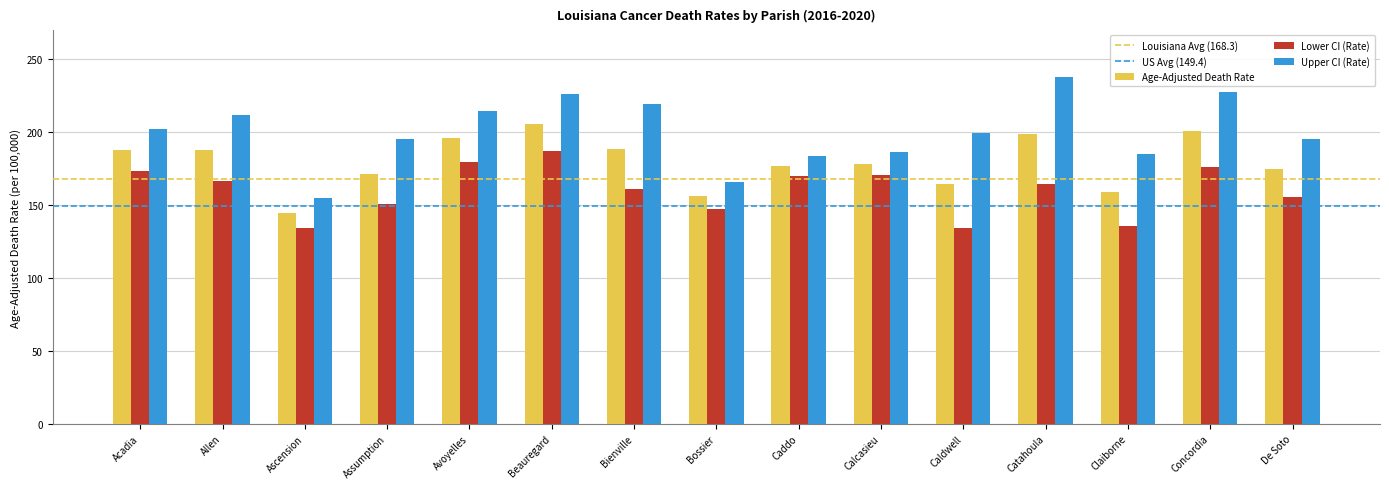

How many values in the Lower CI (Rate) series exceed 164?

8